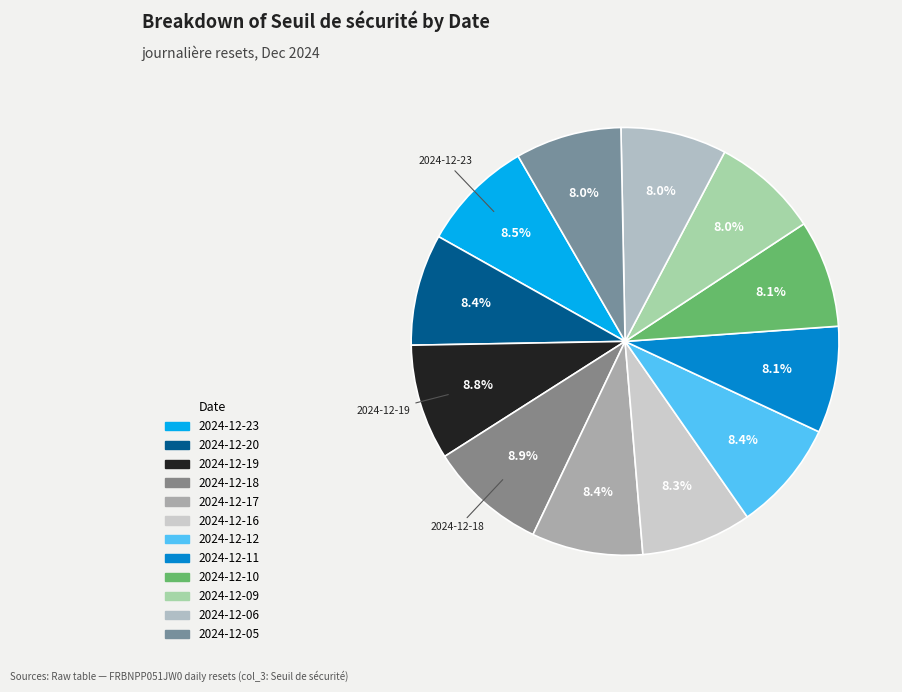

What percentage is the 2024-12-05 slice, to the nearest percent?

8%